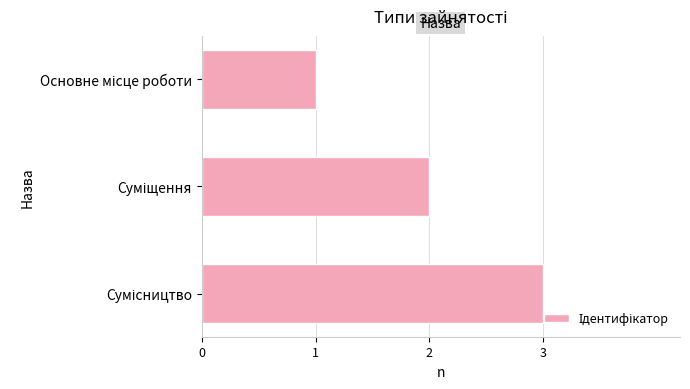

What is the maximum value shown in the chart?

3